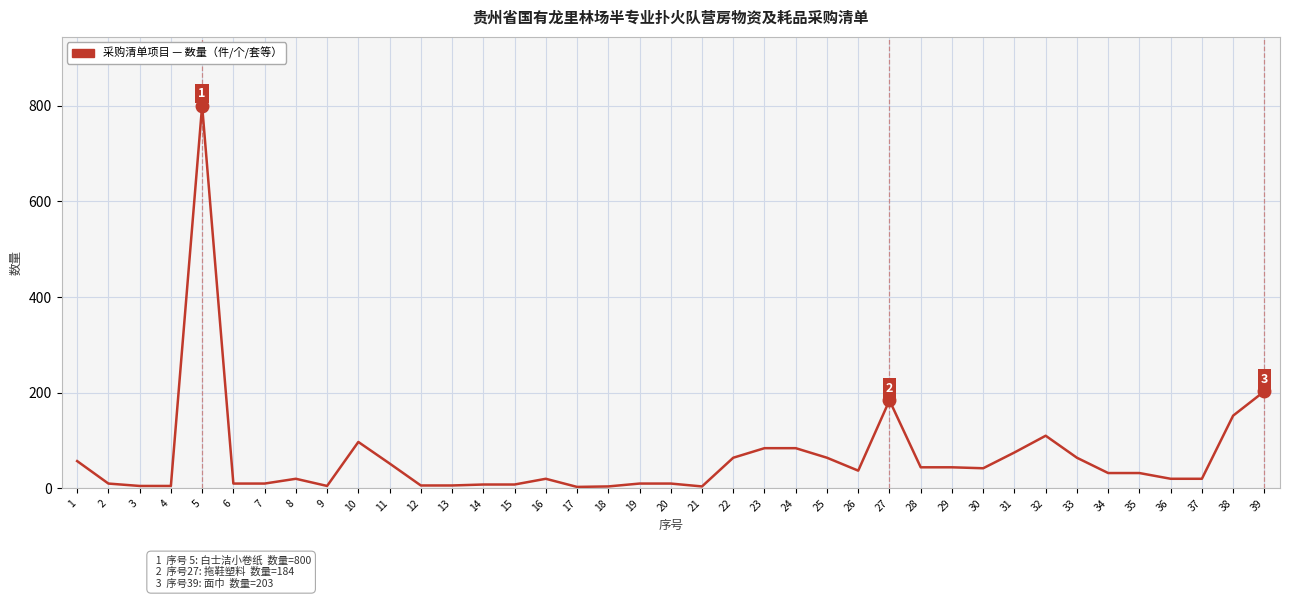

Approximately how many times larger is the value at 25 compared to 1?

1.1